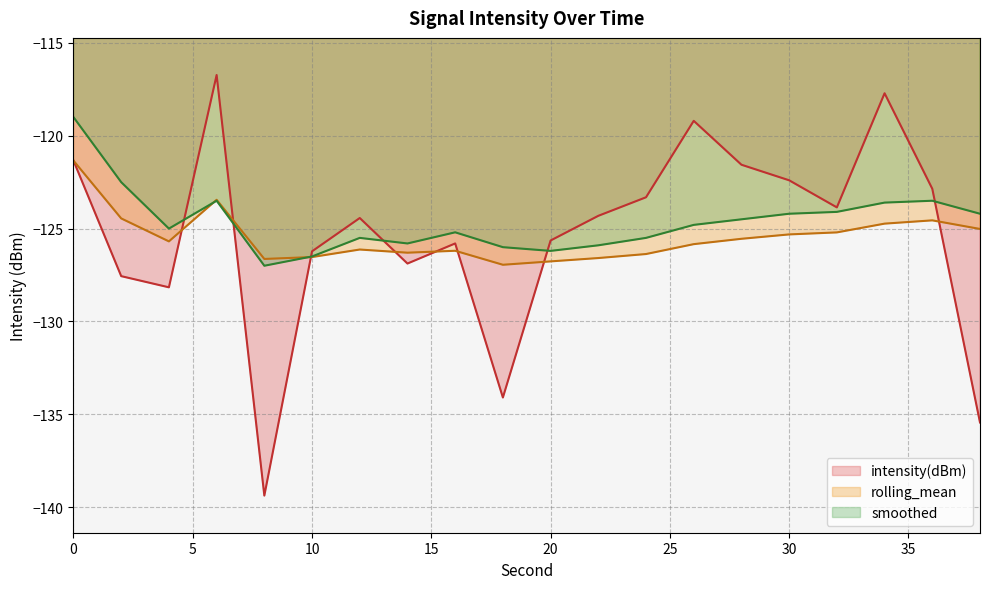

Which series changed the most between 2 and 10?

smoothed